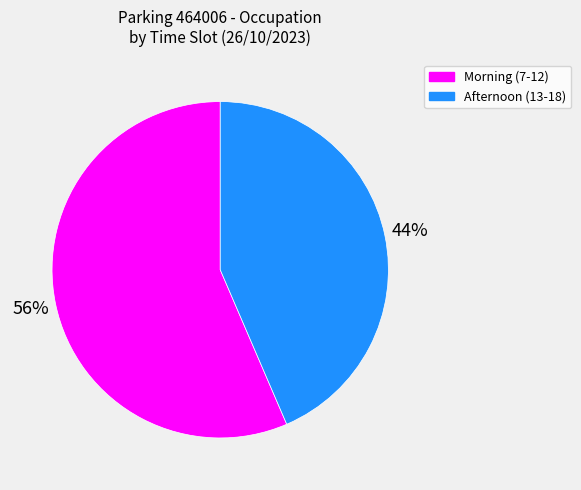

To the nearest percent, what is the average slice percentage?

50%